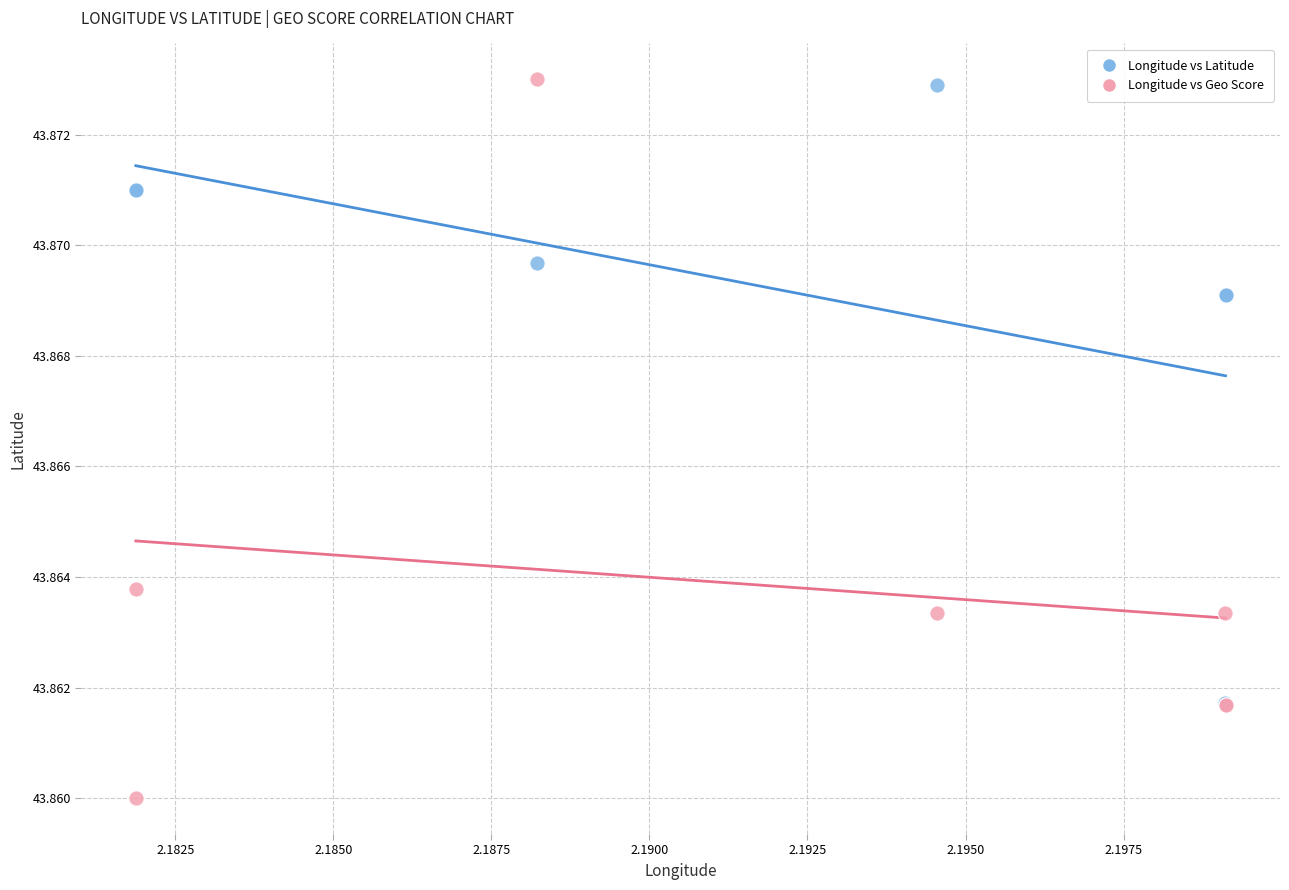

Which series contains the lowest Y value?

Longitude vs Geo Score